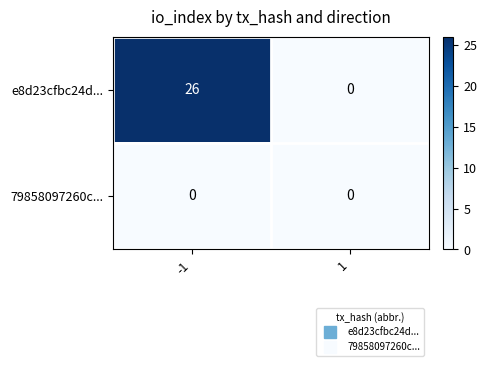

Which label corresponds to the largest value in the chart?

-1